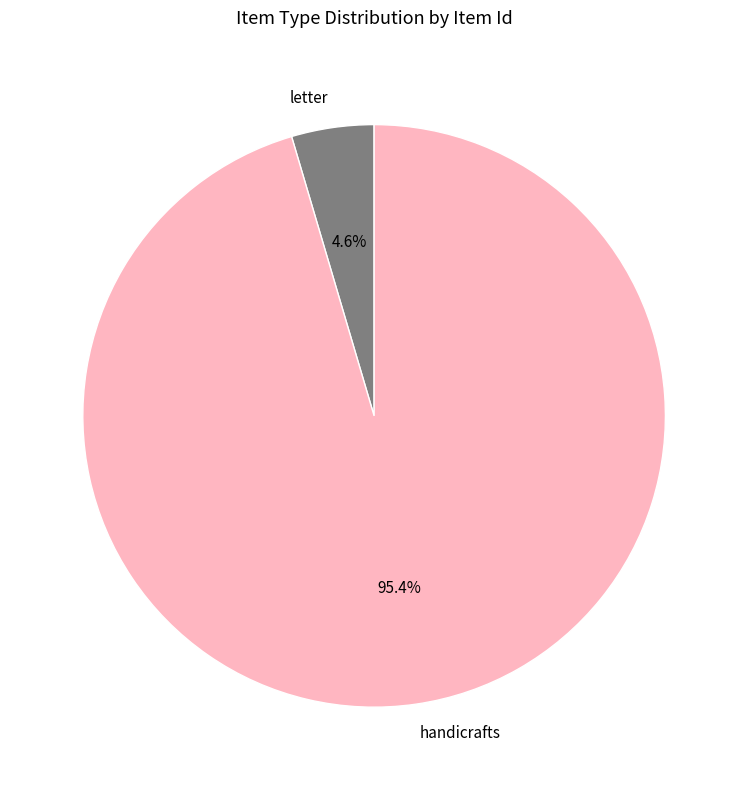

Between letter and handicrafts, which is larger?

handicrafts